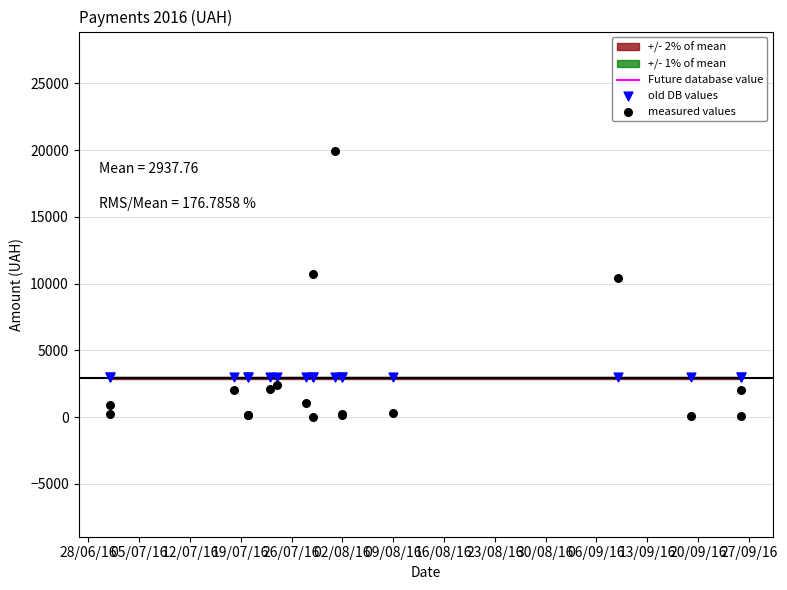

Which series reaches the maximum Y coordinate?

measured values